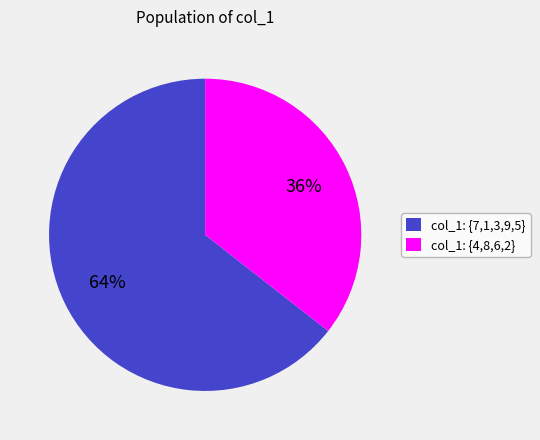

Which category has the biggest portion of the pie?

col_1: {7,1,3,9,5}